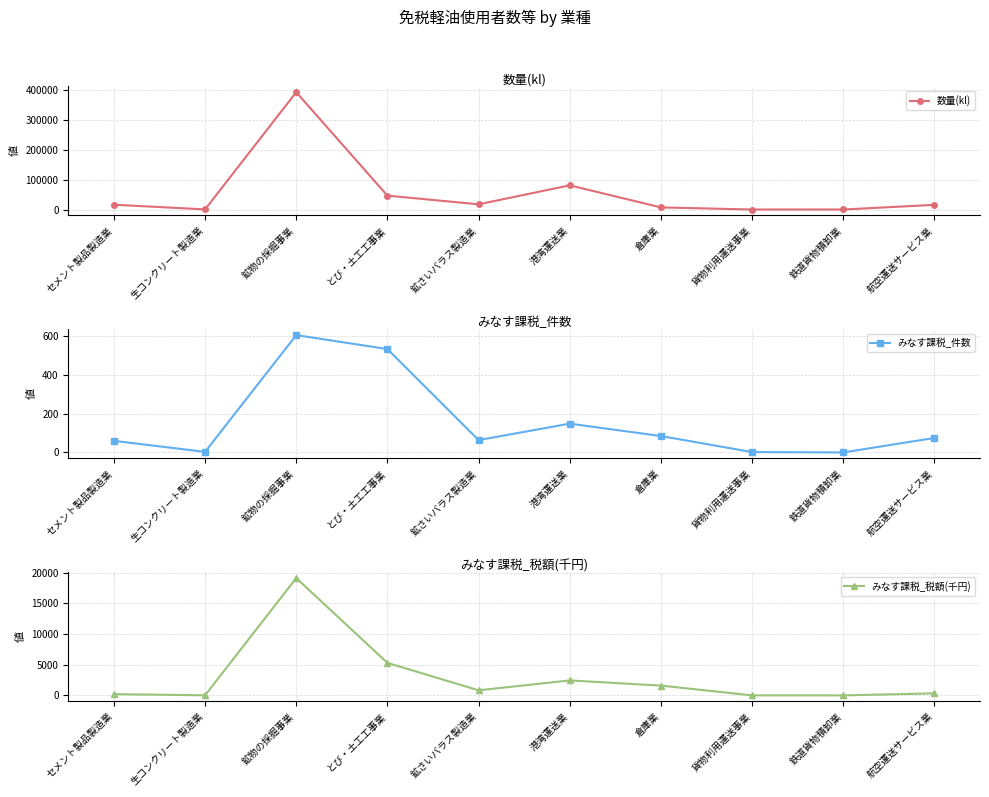

The みなす課税_税額(千円) series shows 0 at 鉄道貨物積卸業. True or false?

True